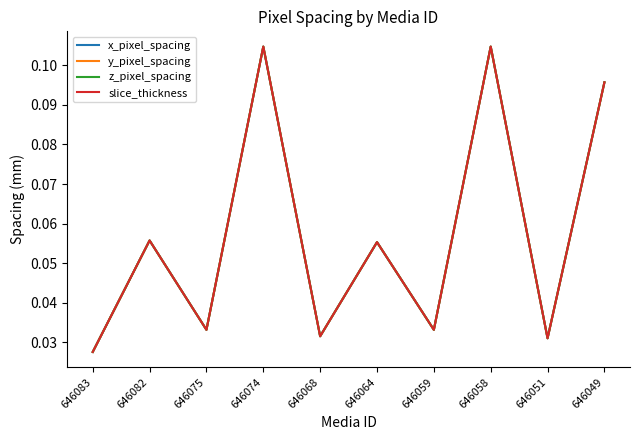

True or false: slice_thickness and y_pixel_spacing cross at least once.

False